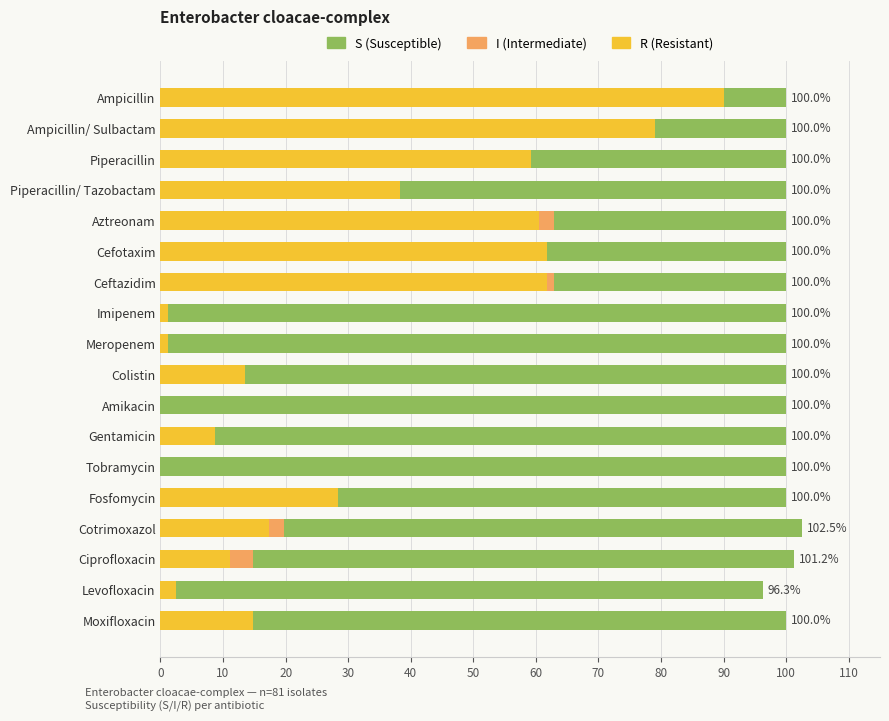

What is the total value across all series at Cefotaxim?

100.0